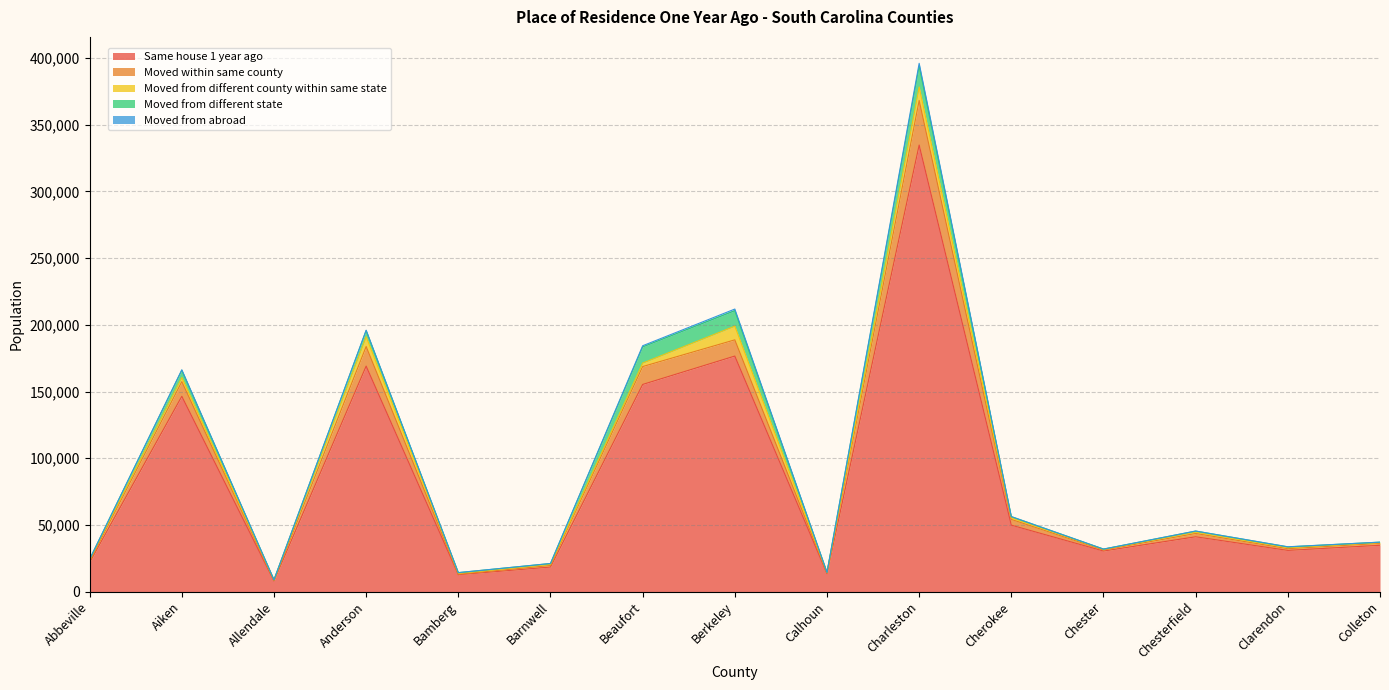

At which category does Same house 1 year ago reach its first local peak?

Aiken